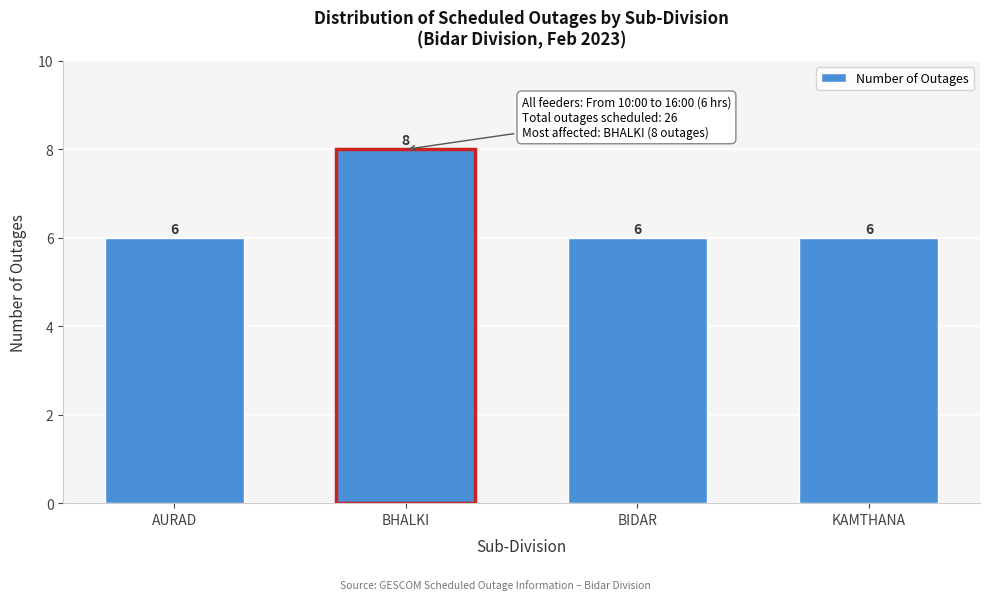

Reading right to left, what are all the values shown in this chart?

6	6	8	6